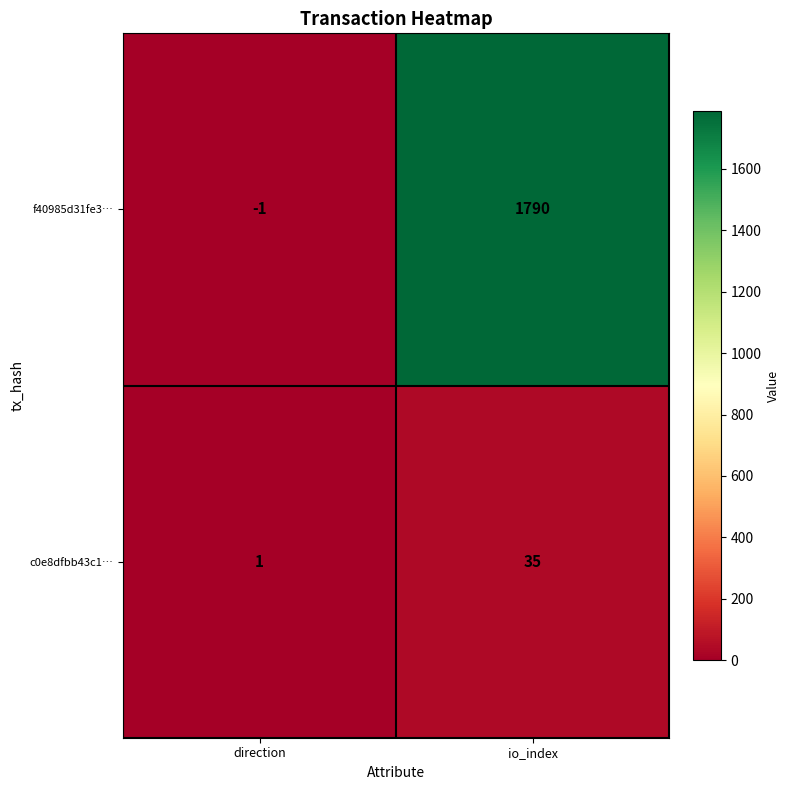

At direction, list the series in order from largest to smallest.

c0e8dfbb43c1…, f40985d31fe3…